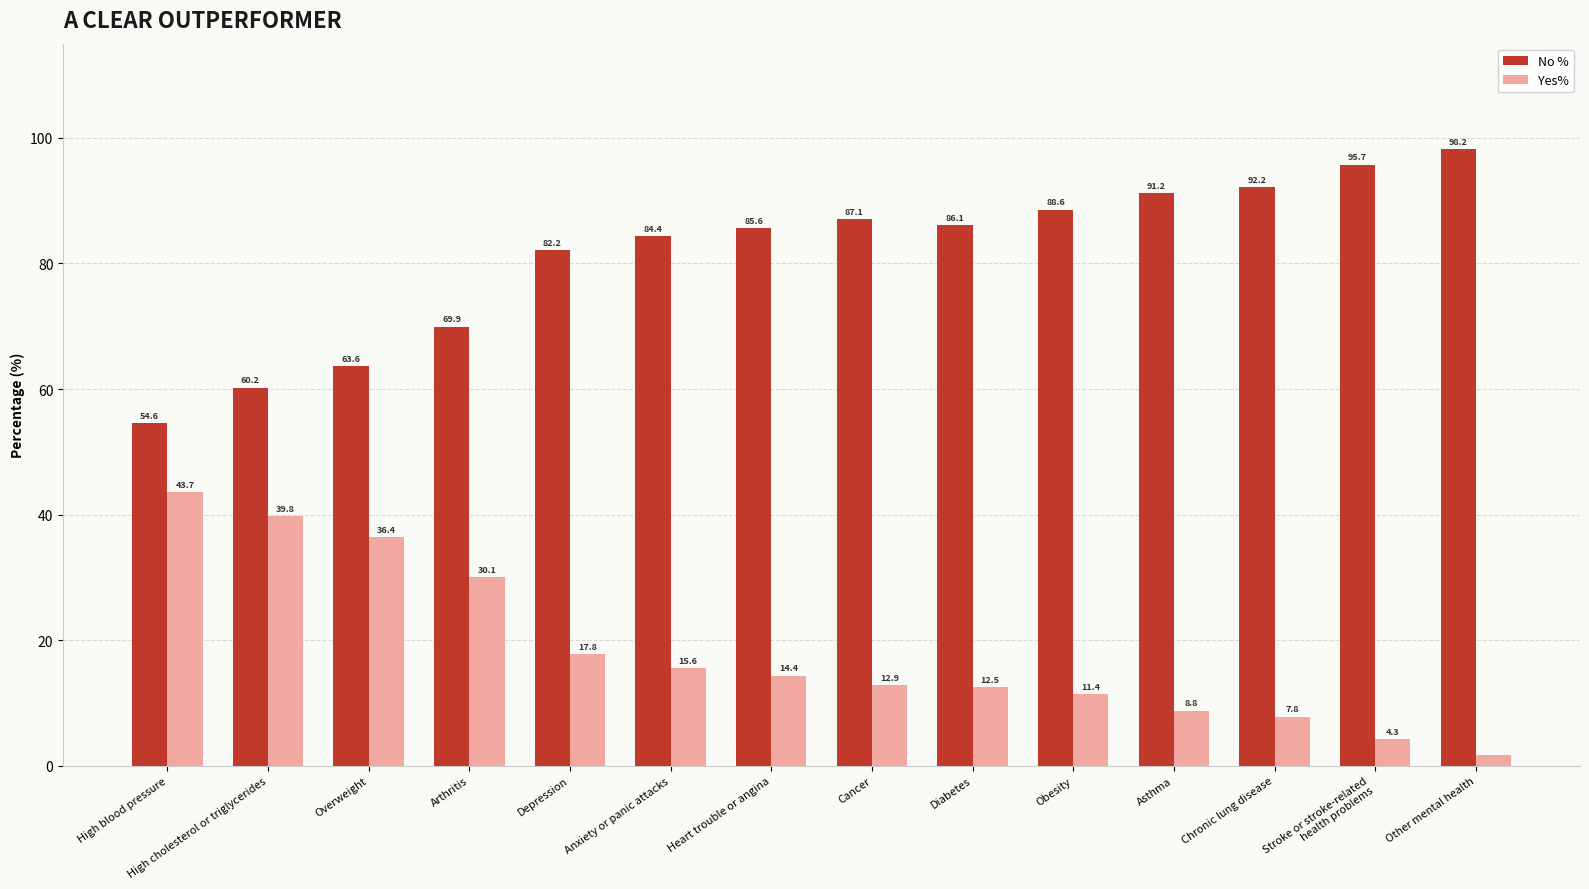

Does the chart contain stacked bars?

No